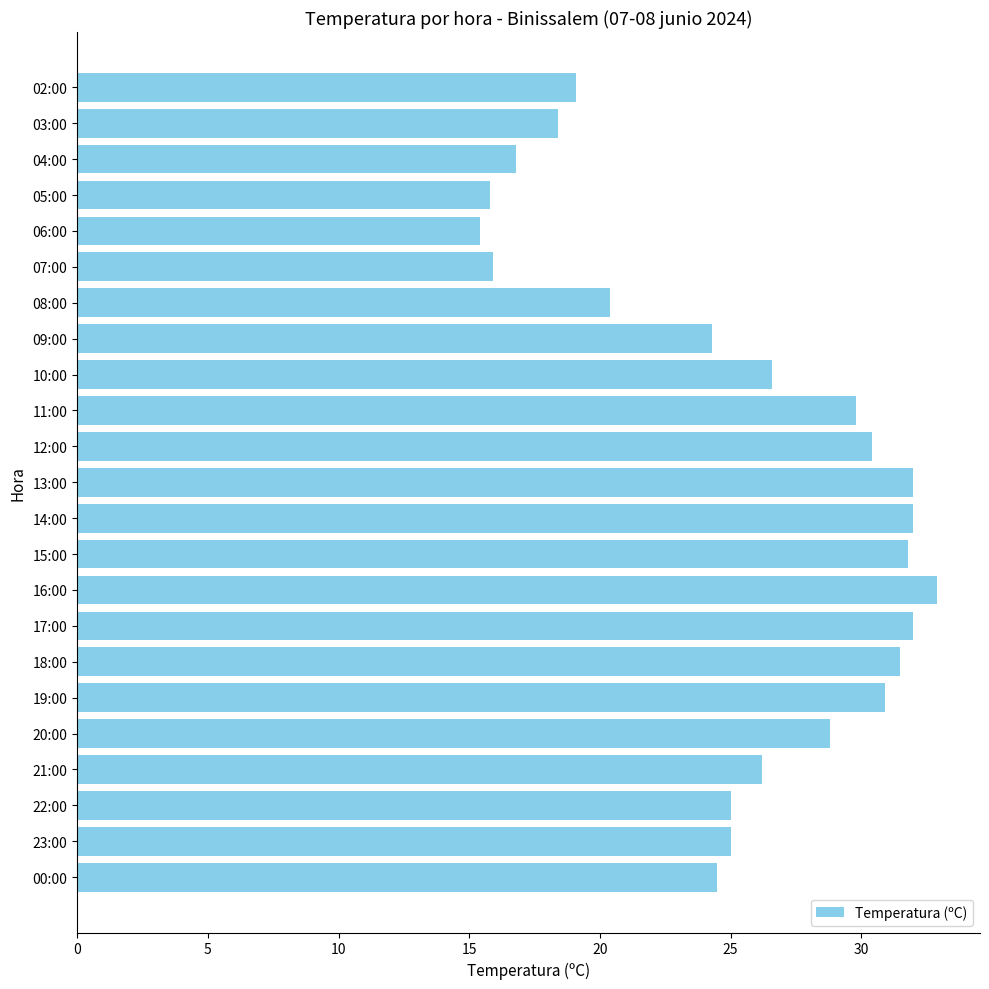

At which category does the chart reach its minimum across all series?

06:00